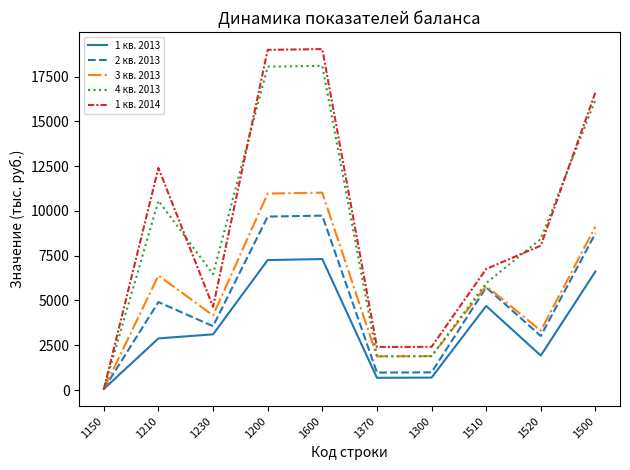

How many lines are shown in the chart?

5